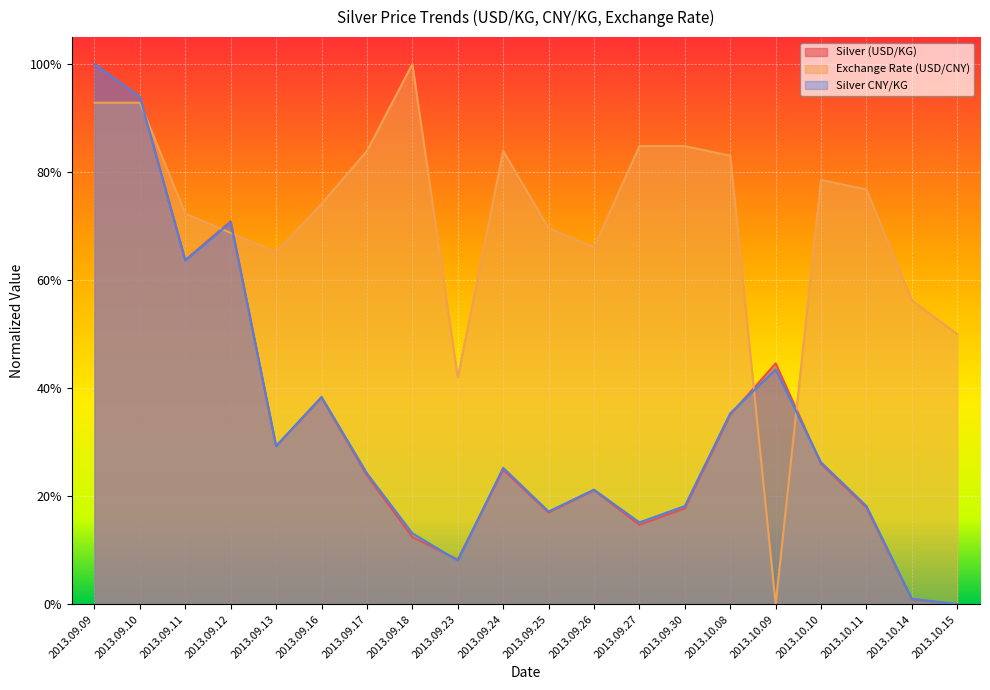

How many times do Silver (USD/KG) and Exchange Rate (USD/CNY) cross each other?

5